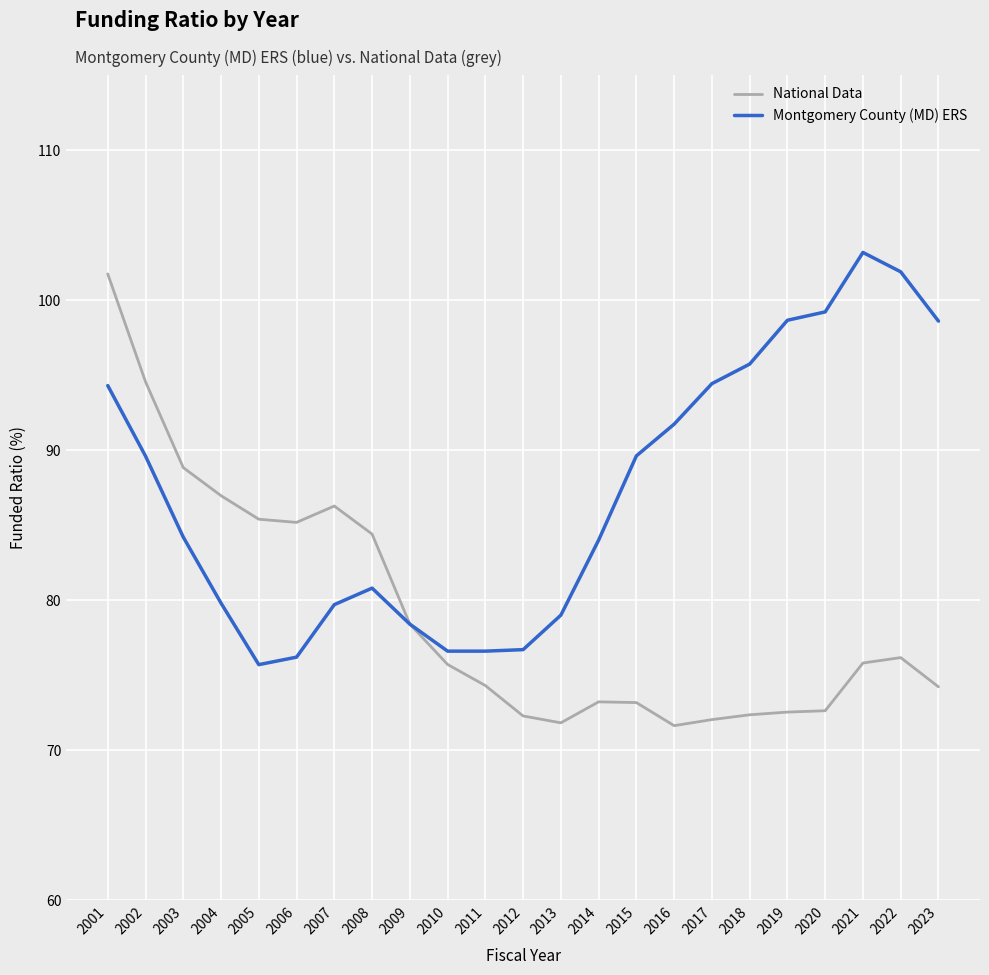

True or false: National Data has a value of 19.4 at 2006.

False